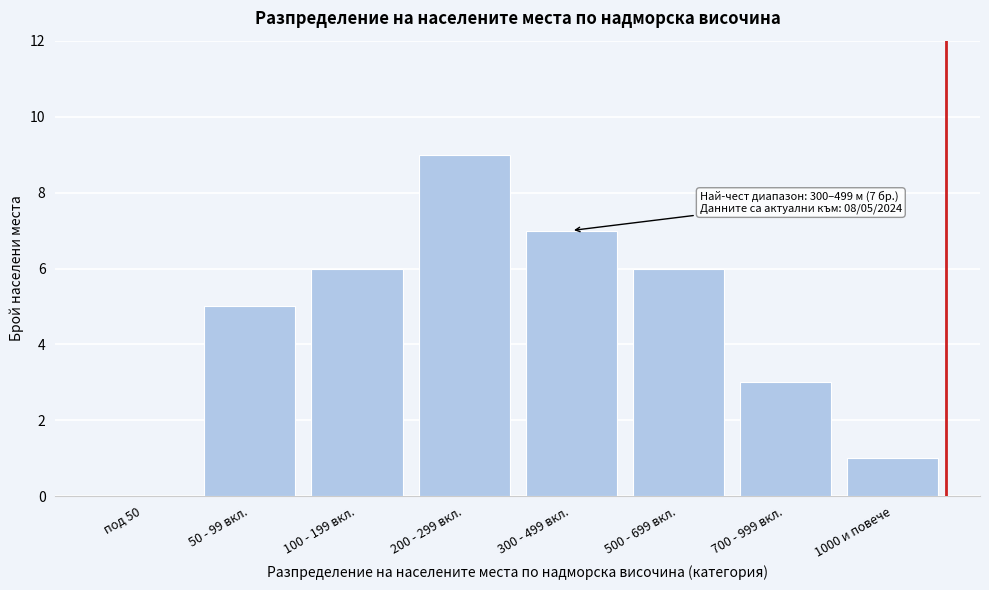

Reading left to right, what are all the values shown in this chart?

под 50=0	50 - 99 вкл.=5	100 - 199 вкл.=6	200 - 299 вкл.=9	300 - 499 вкл.=7	500 - 699 вкл.=6	700 - 999 вкл.=3	1000 и повече=1